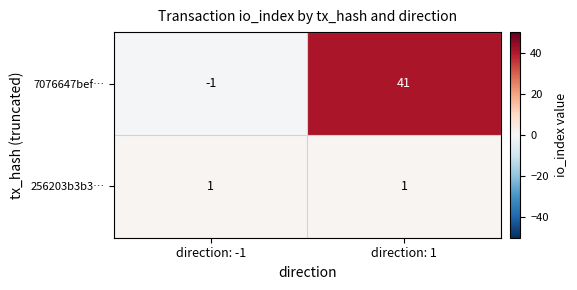

Reading left to right, extract all data points from this chart.

7076647bef…: direction: -1=-1	direction: 1=41
256203b3b3…: direction: -1=1	direction: 1=1